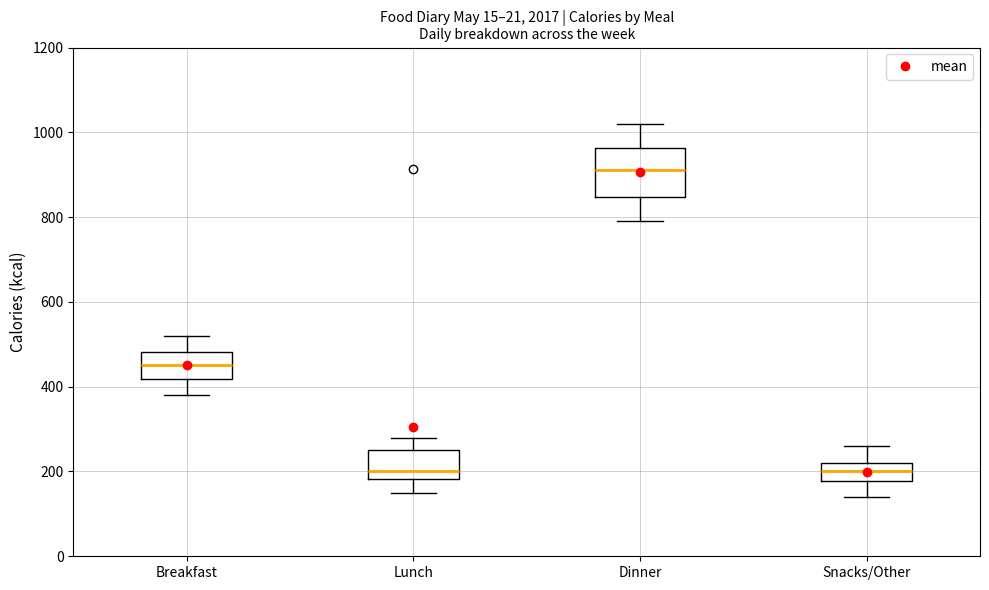

Reading left to right, read every box against the y-axis: the position of its median line, the range the box covers, and the ends of its whiskers. The values are not printed on the chart, so give them approximately, as read against the axis.

Breakfast: median 460, box 420 to 480, whiskers 380 to 520
Lunch: median 200, box 180 to 260, whiskers 160 to 280
Dinner: median 920, box 840 to 960, whiskers 800 to 1020
Snacks/Other: median 200, box 180 to 220, whiskers 140 to 260